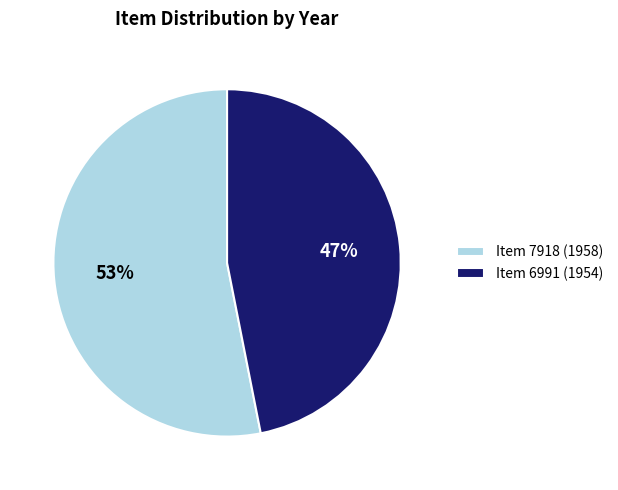

Does Item 6991 (1954) account for over 50% of the chart?

No